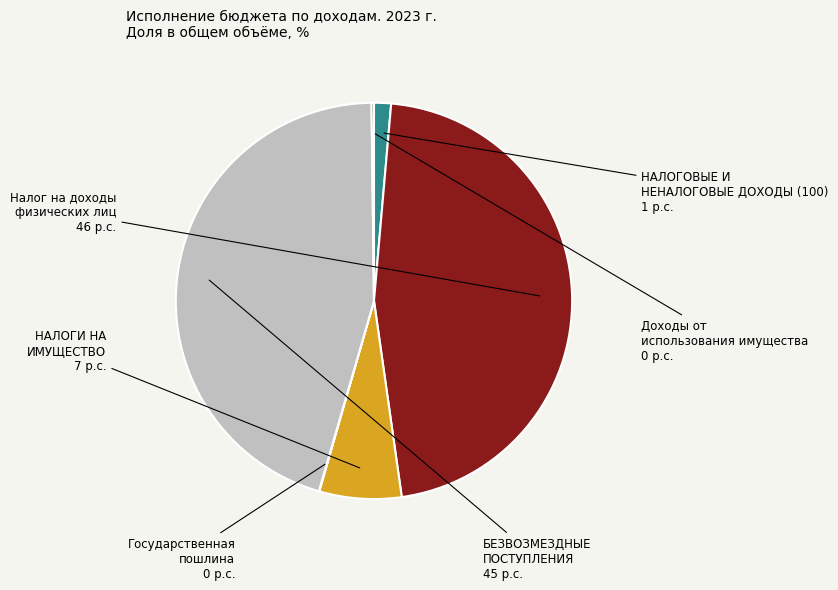

What is the ratio of the value at Налог на доходы физических лиц to the value at БЕЗВОЗМЕЗДНЫЕ ПОСТУПЛЕНИЯ?

1.0